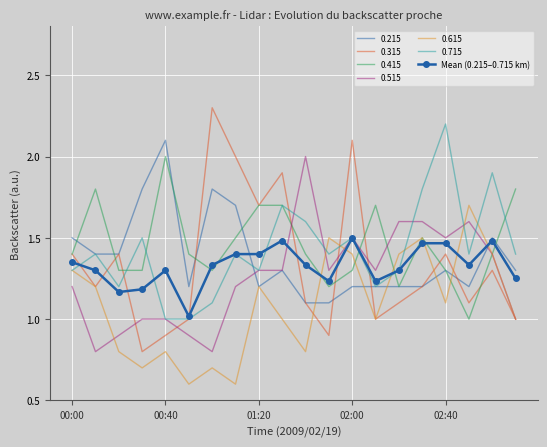

What is the lowest value of the 0.415 series?

1.0